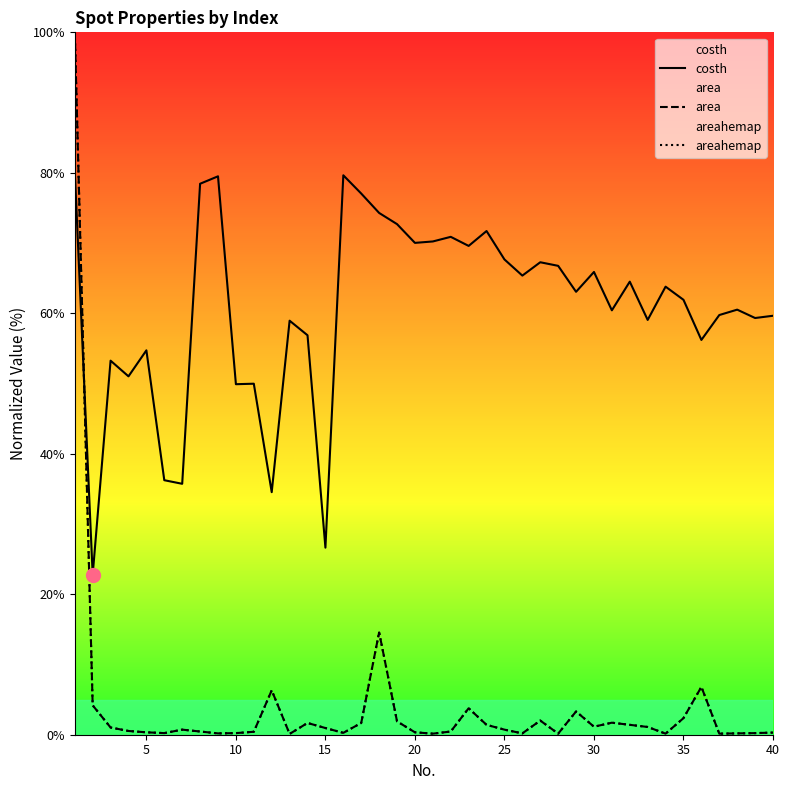

Count the number of data series in this chart.

3